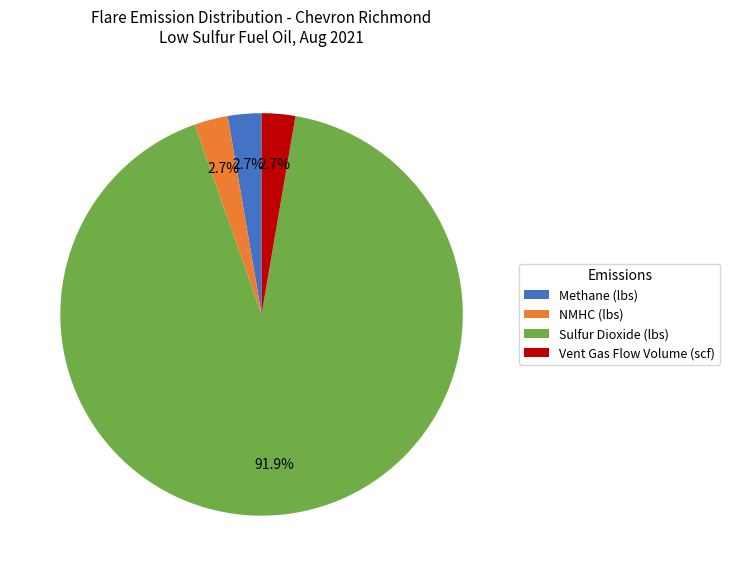

What percentage is NOT represented by Vent Gas Flow Volume (scf)?

97.3%